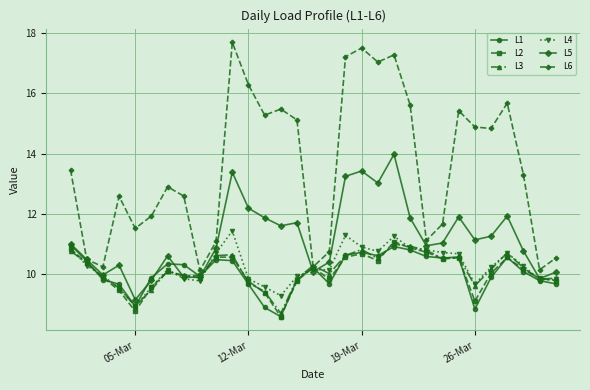

How many values in the L4 series are below 10?

13